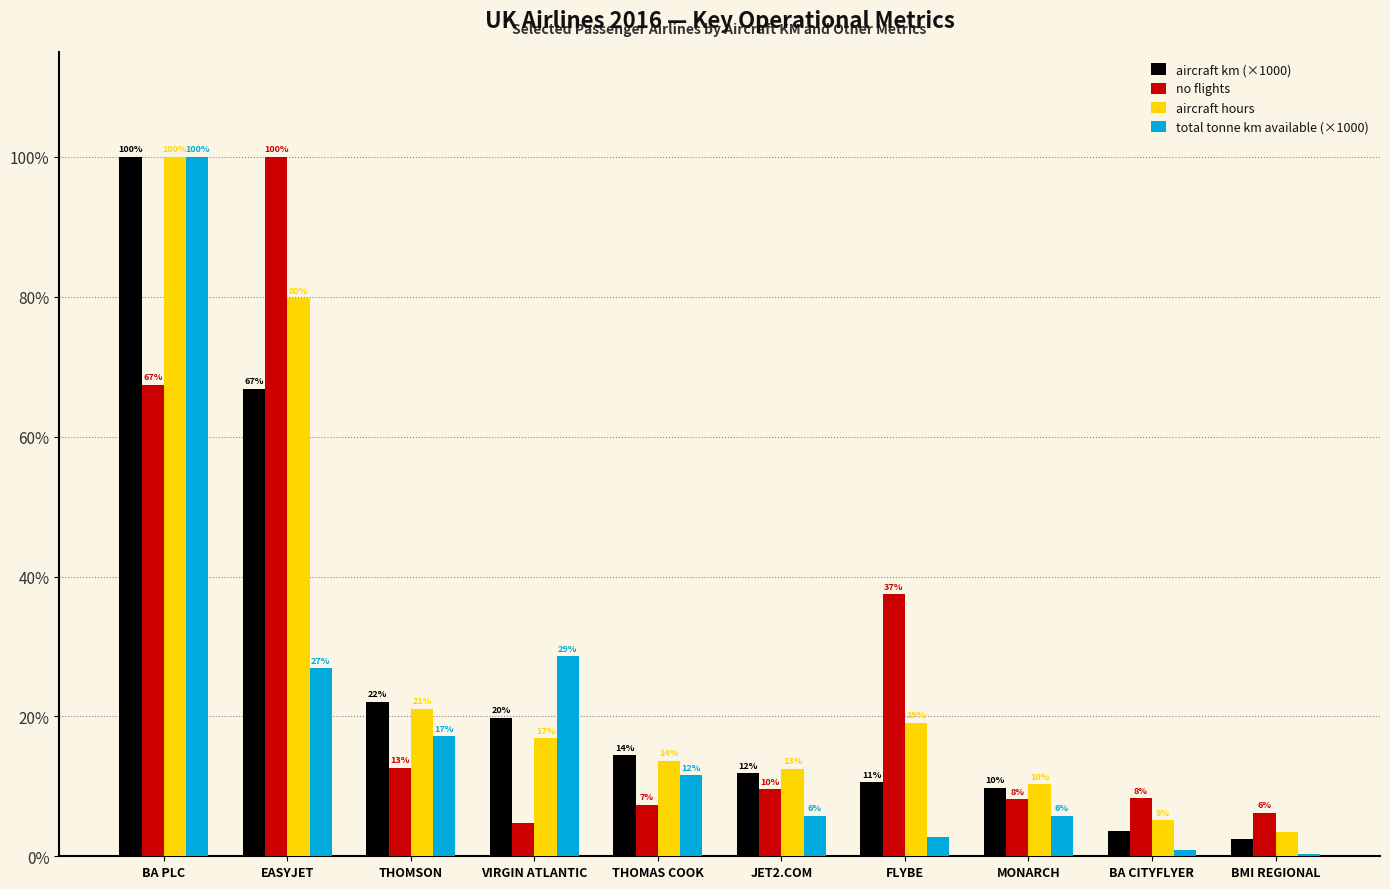

How many bars are there in total?

40